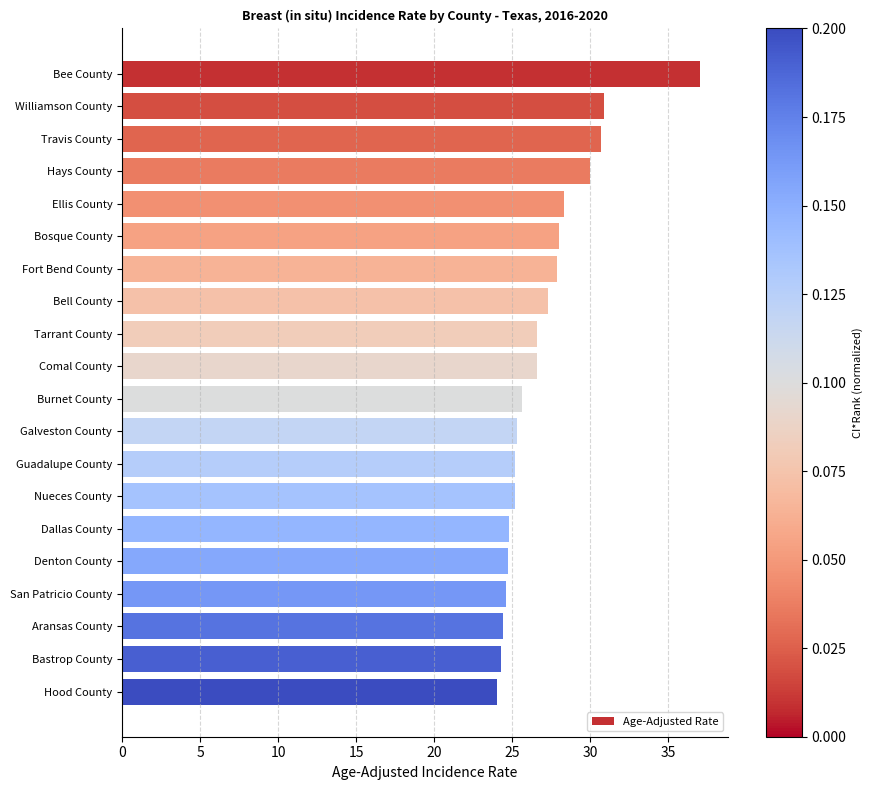

Read the value at Ellis County.

28.3